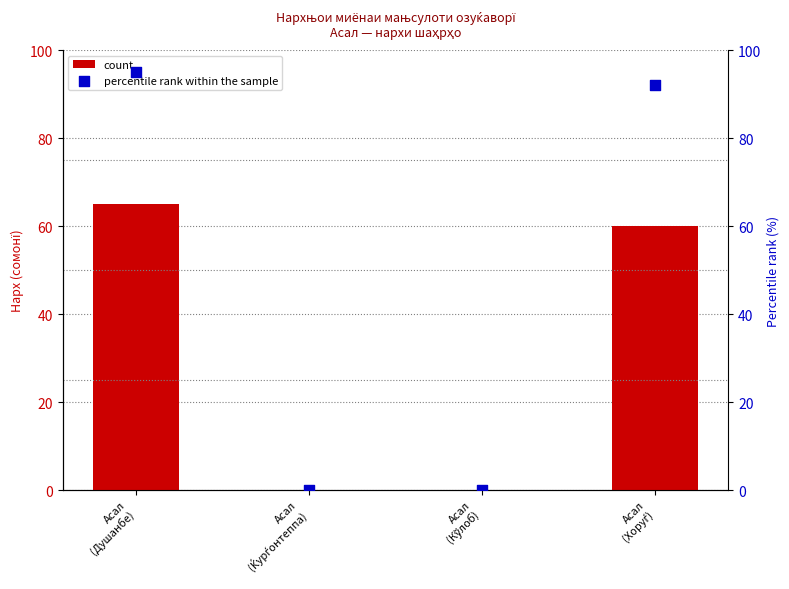

Which series has the largest total across all categories?

percentile rank within the sample